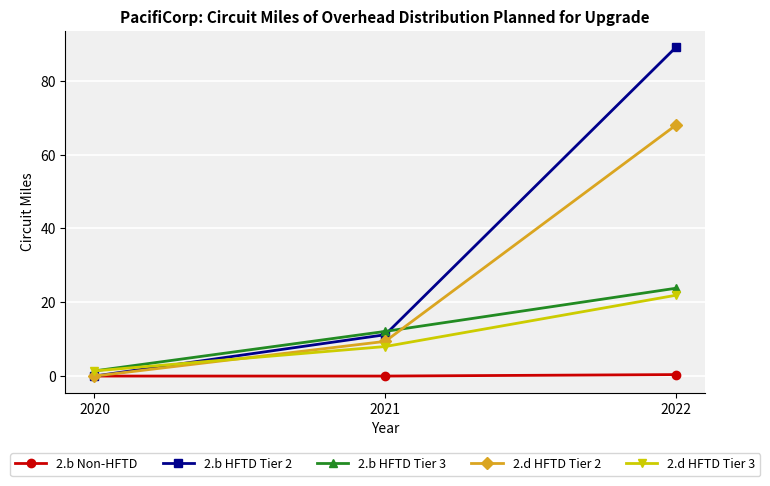

Count the number of data series in this chart.

5